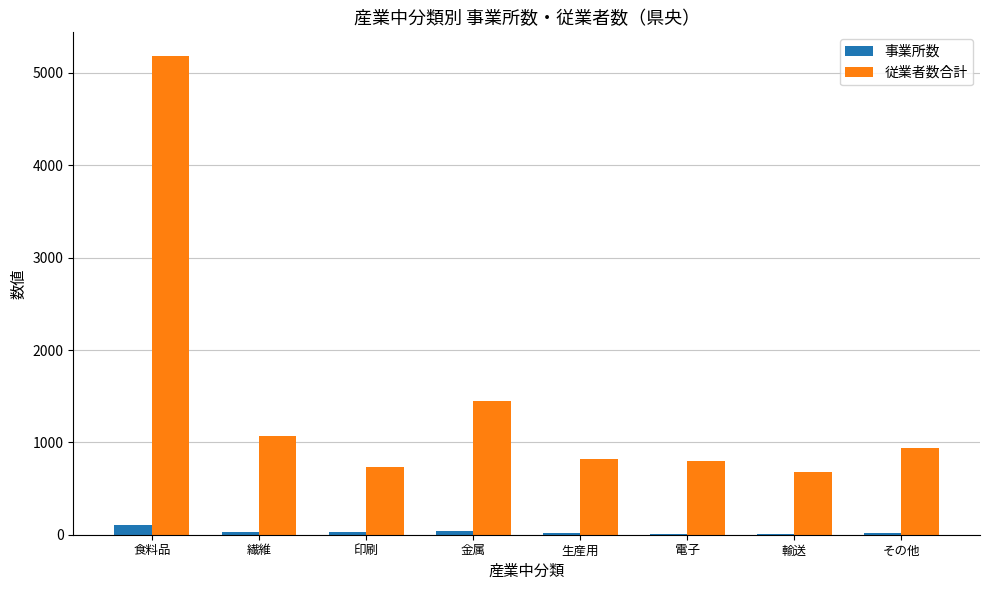

What is the greatest value displayed?

5181